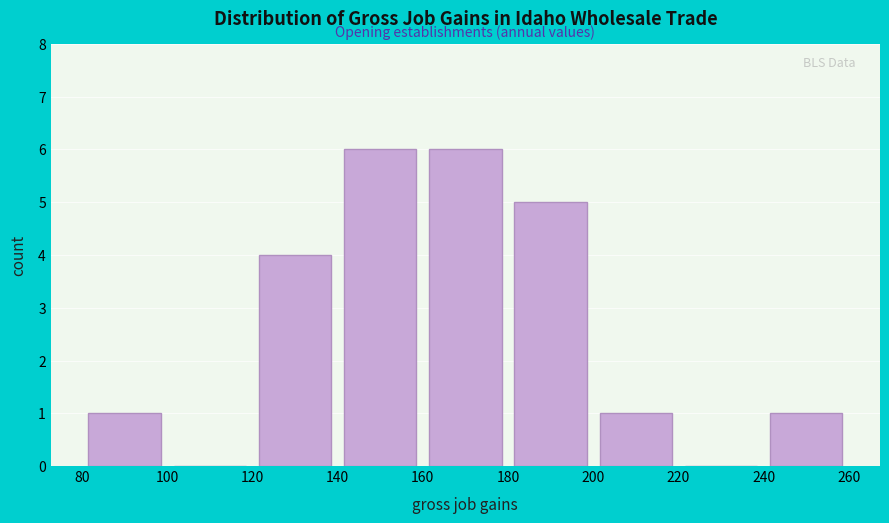

Reading left to right, transcribe this chart: for each bar, give the range it covers on the x-axis and its height. The values are not printed on the chart, so give them approximately, as read against the axis.

80 to 100: 1
100 to 120: 0
120 to 140: 4
140 to 160: 6
160 to 180: 6
180 to 200: 5
200 to 220: 1
220 to 240: 0
240 to 260: 1